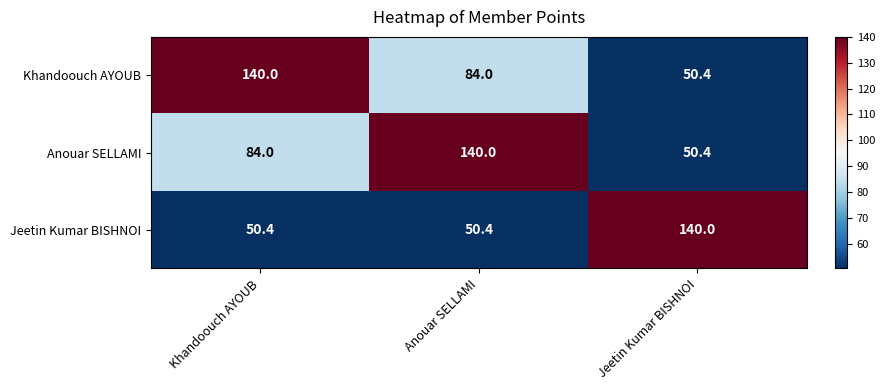

What is the sum of all Khandoouch AYOUB values?

274.4